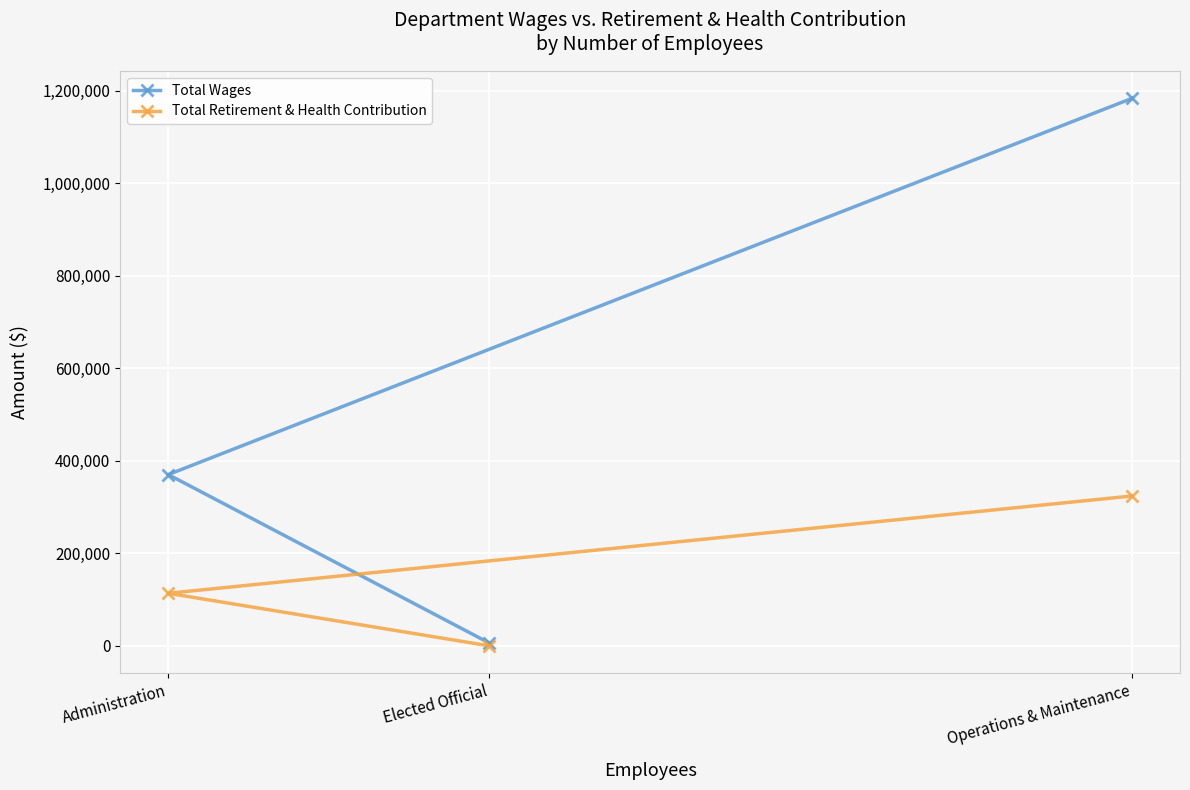

What is the difference between the highest and lowest values at Elected Official?

6000